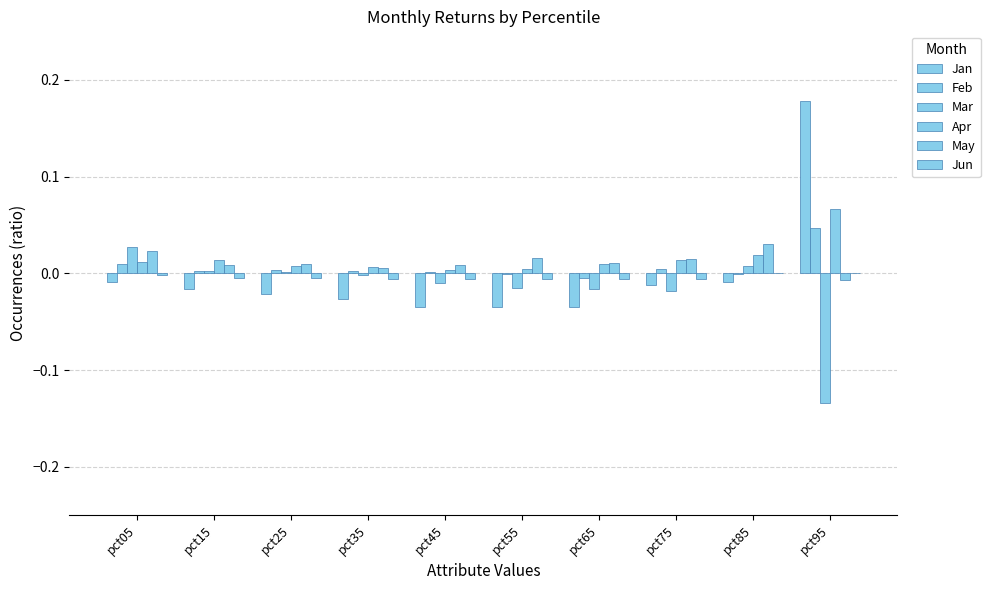

What is the smallest value displayed?

-0.1